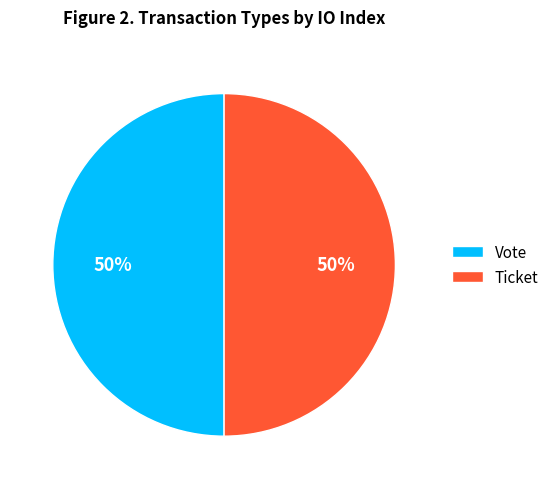

Combined, do Vote and Ticket account for over 50%?

Yes